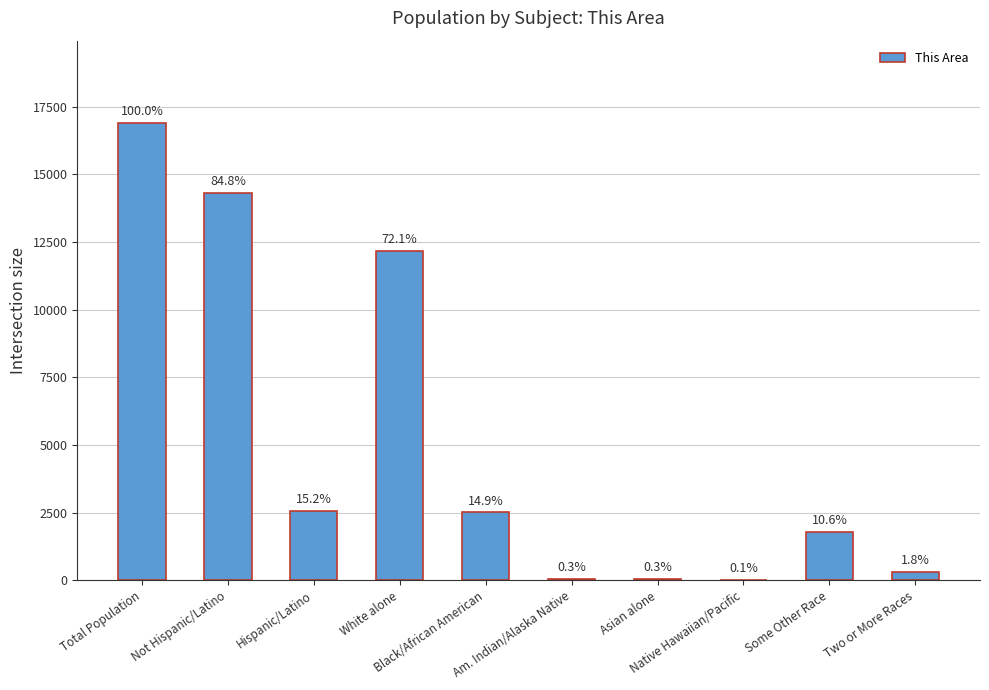

True or false: the data shows 303 at Two or More Races.

True